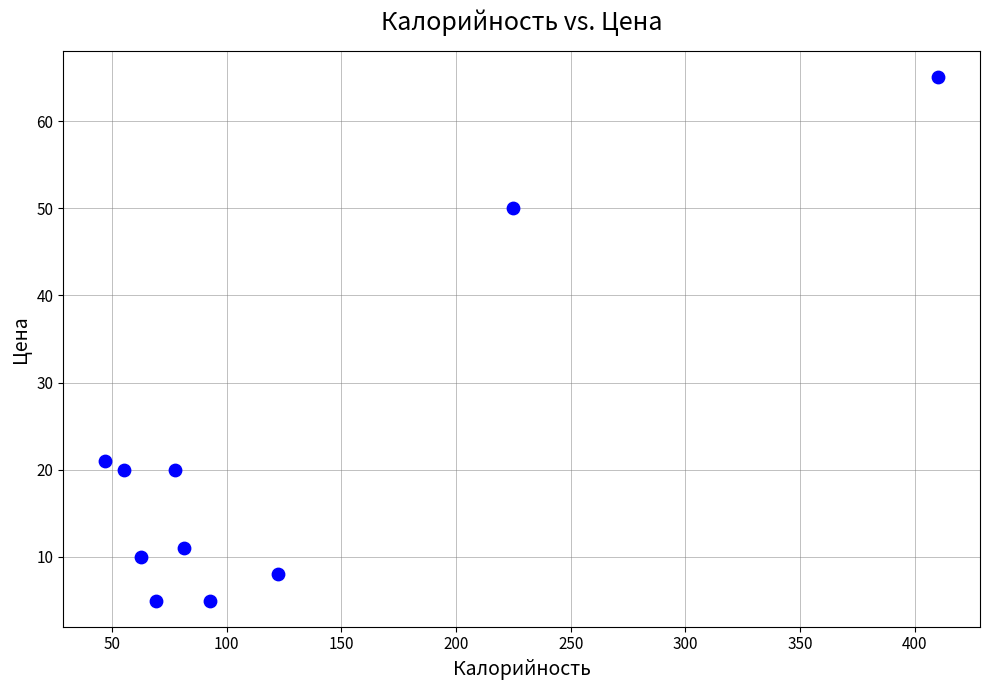

What is the range of Y values (max minus min)?

60